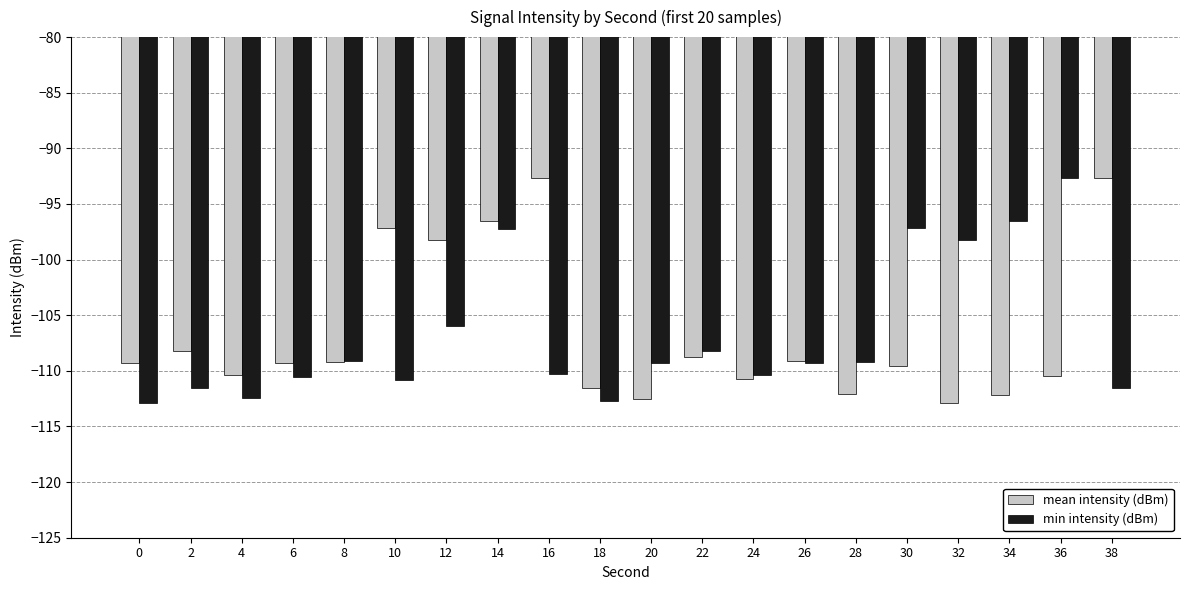

What is the difference between the second highest and minimum values in the min intensity (dBm) series?

16.3